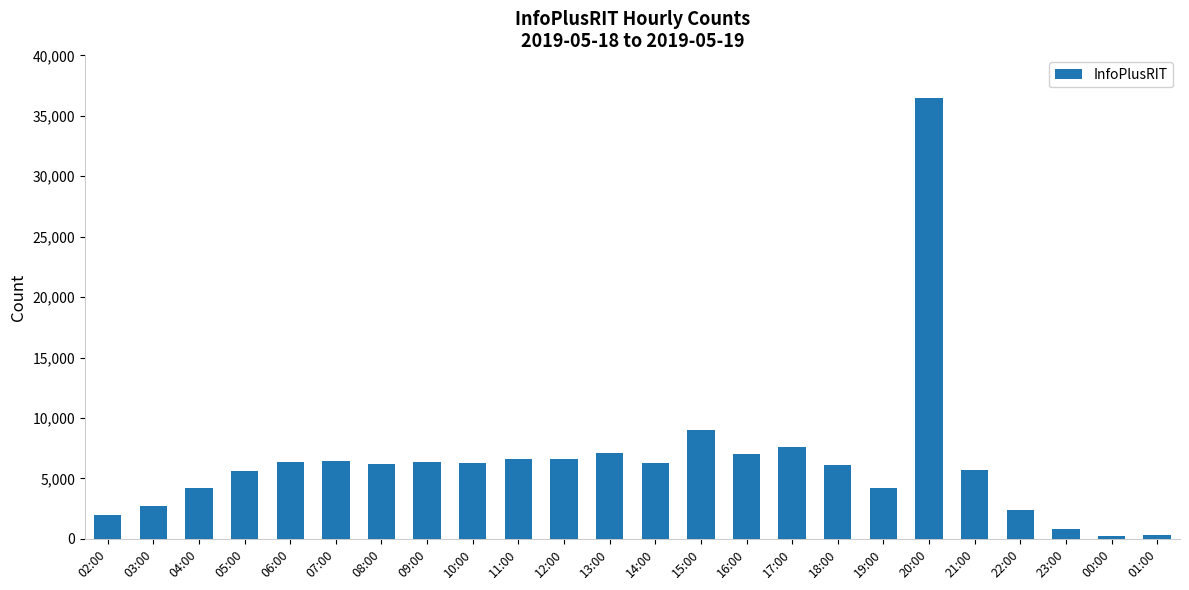

What is the approximate value at 00:00, to the nearest 10?

270